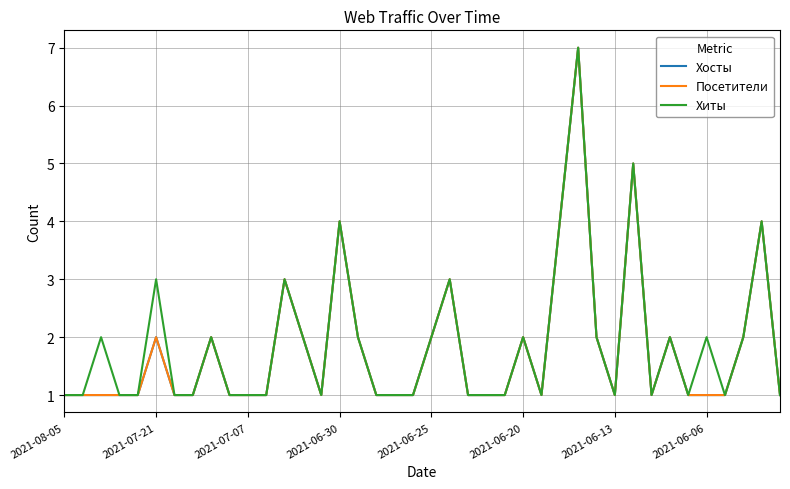

True or false: Хиты and Посетители intersect in this chart.

False